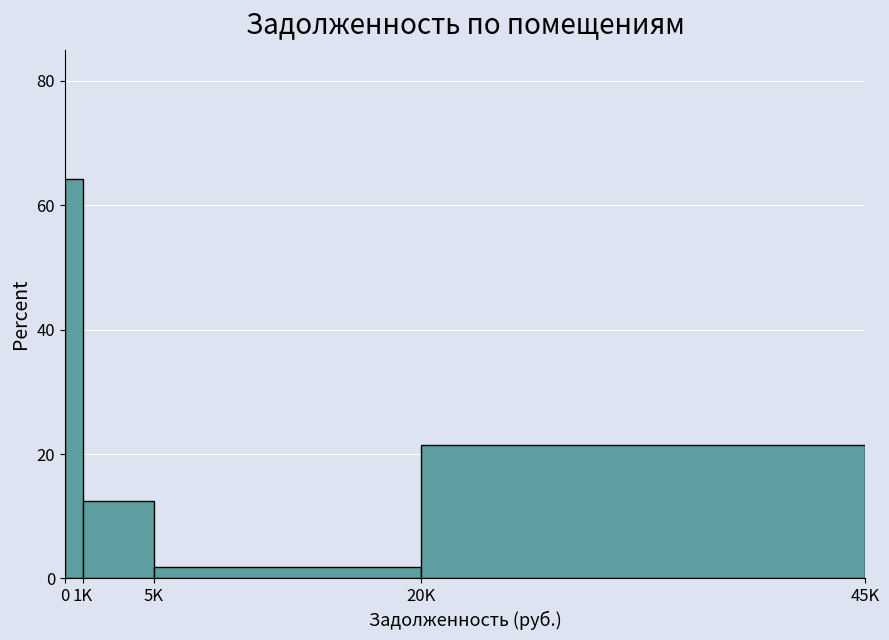

Reading left to right, transcribe all the data shown in this chart.

64.3	12.5	1.8	21.4